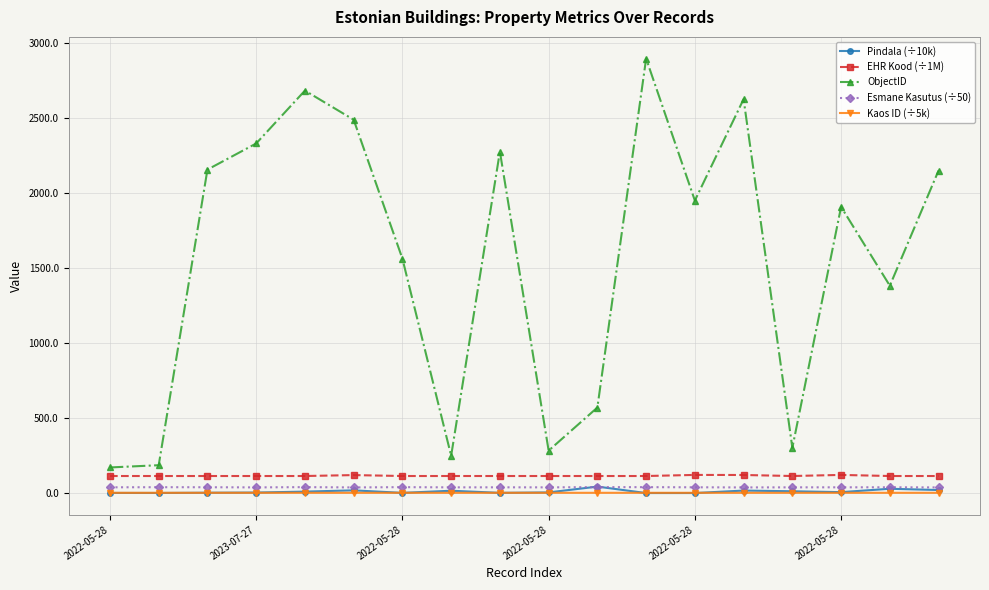

What is the maximum value shown in the chart?

2893.0